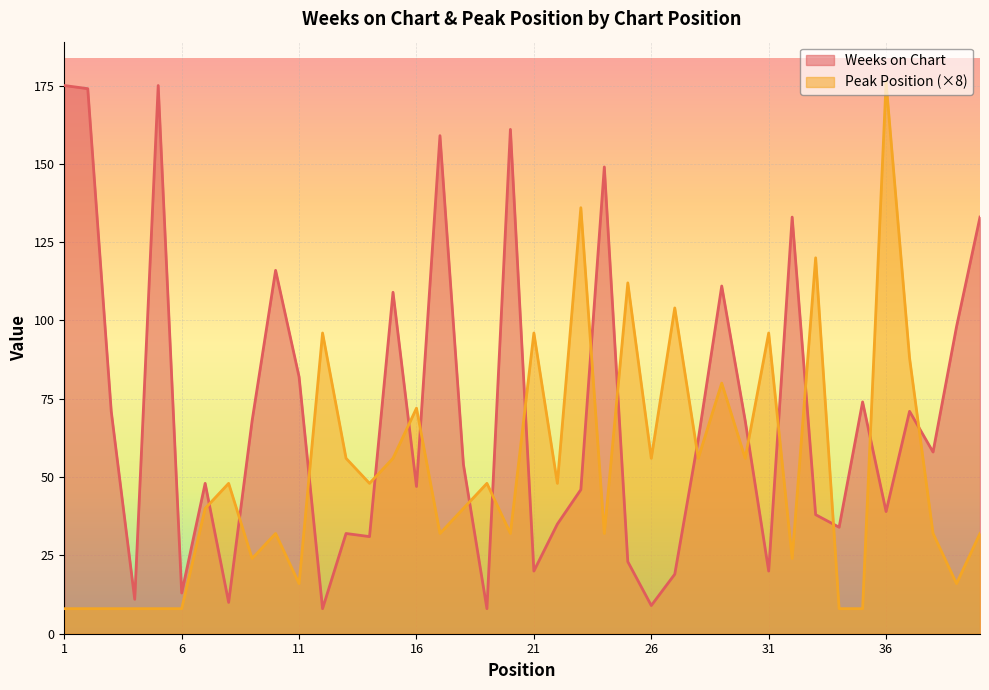

Reading left to right, transcribe all the data shown in this chart.

Weeks on Chart: 175	174	71	11	175	13	48	10	68	116	82	8	32	31	109	47	159	54	8	161	20	35	46	149	23	9	19	62	111	68	20	133	38	34	74	39	71	58	98	133
Peak Position: 8	8	8	8	8	8	40	48	24	32	16	96	56	48	56	72	32	40	48	32	96	48	136	32	112	56	104	56	80	56	96	24	120	8	8	176	88	32	16	32